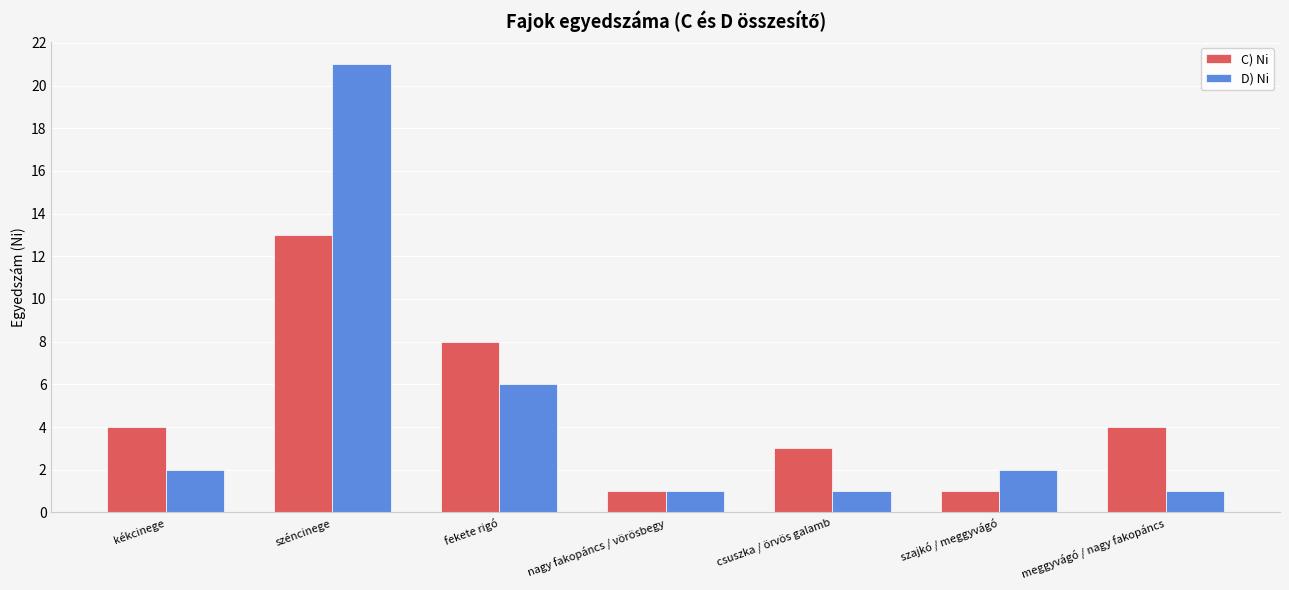

Rank the series by their maximum value, from lowest to highest.

C) Ni, D) Ni